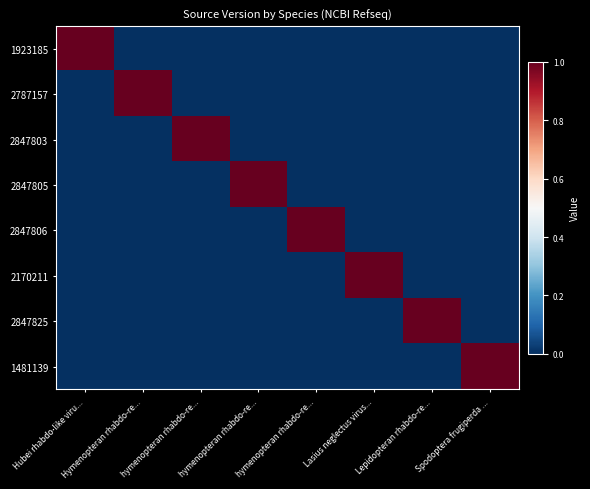

What is the total value across all series at hymenopteran rhabdo-re...?

1